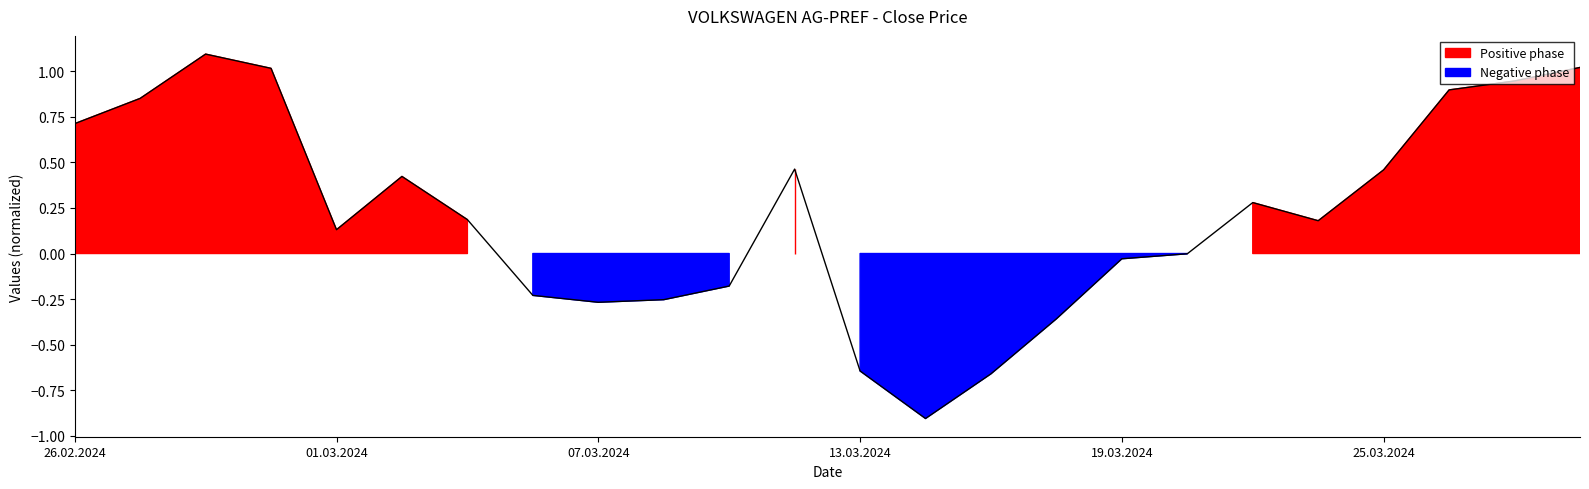

What value does the data have at 22?

0.9